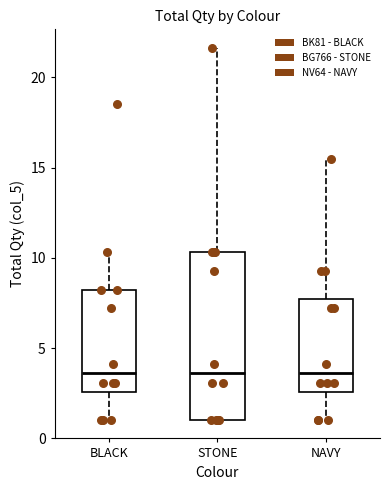

Comparing the boxes themselves (not the whiskers), which one is the tallest?

STONE